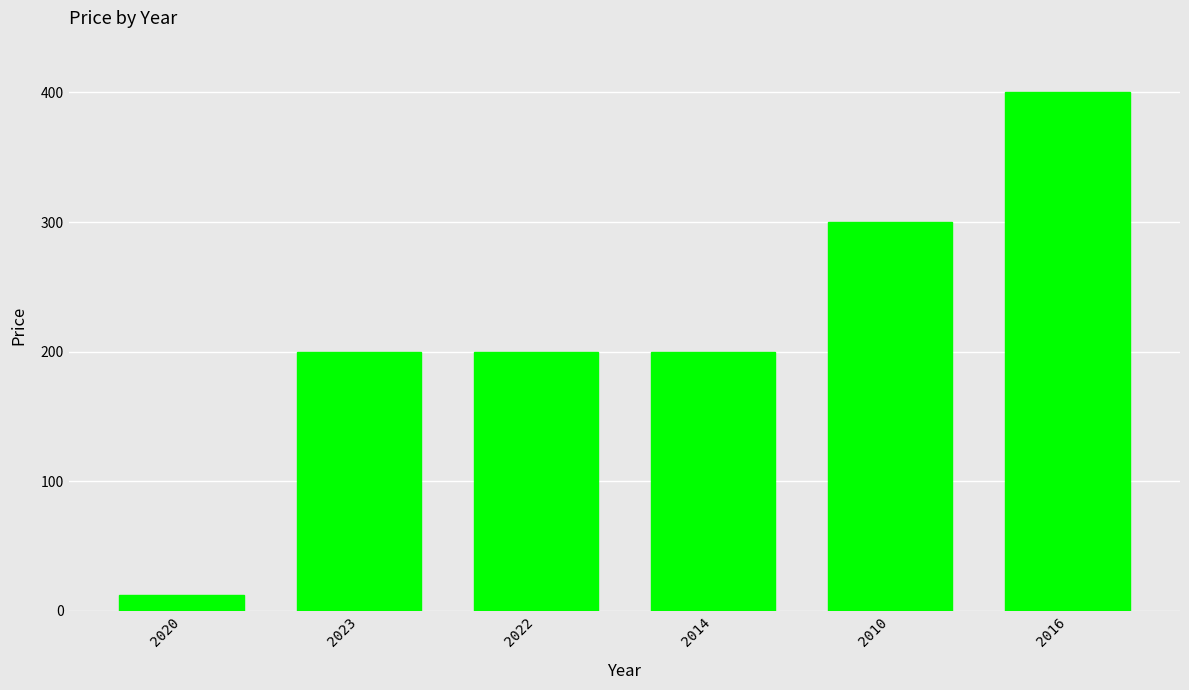

What is the difference between the maximum and minimum values?

388